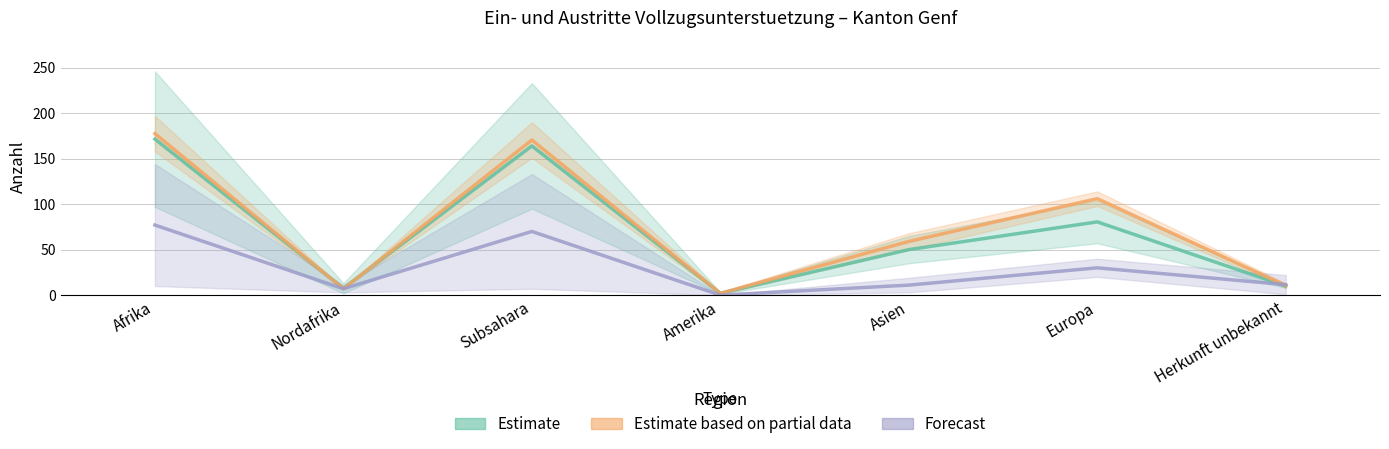

At which category is the sum across all series the highest?

Afrika